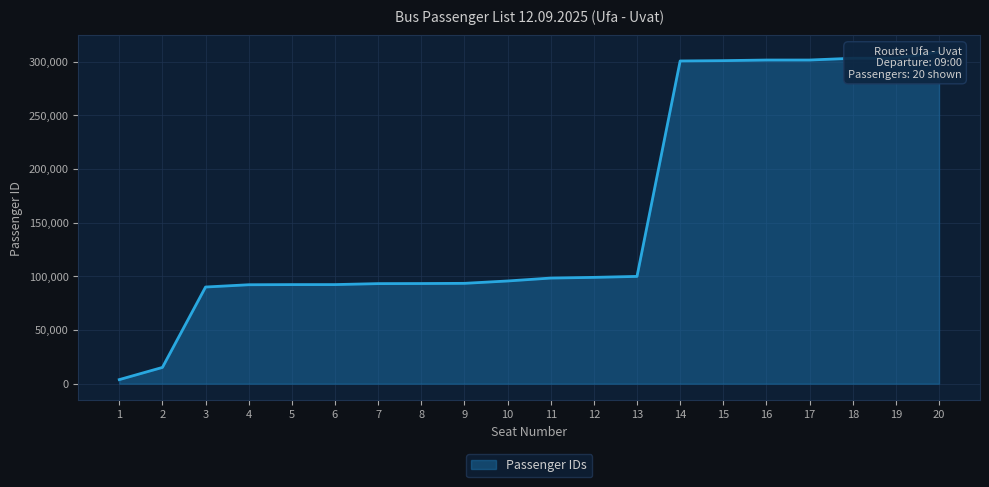

What is the difference between the values at 2 and 18?

288032